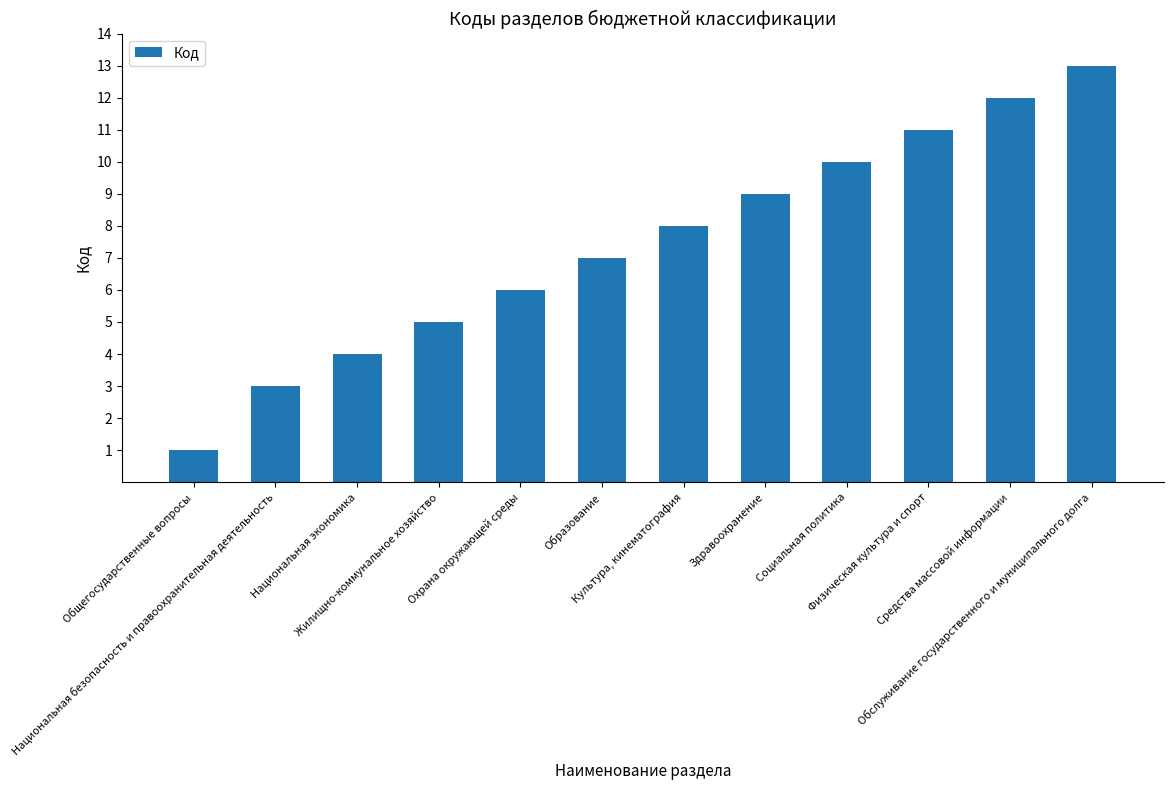

Reading left to right, transcribe all the data shown in this chart.

1	3	4	5	6	7	8	9	10	11	12	13